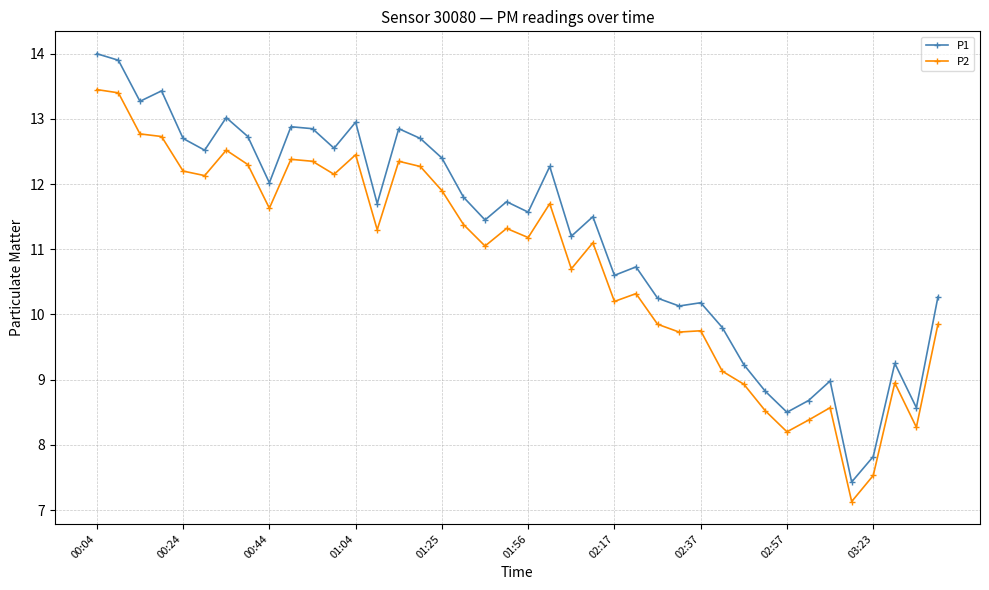

True or false: P1 and P2 cross at least once.

False